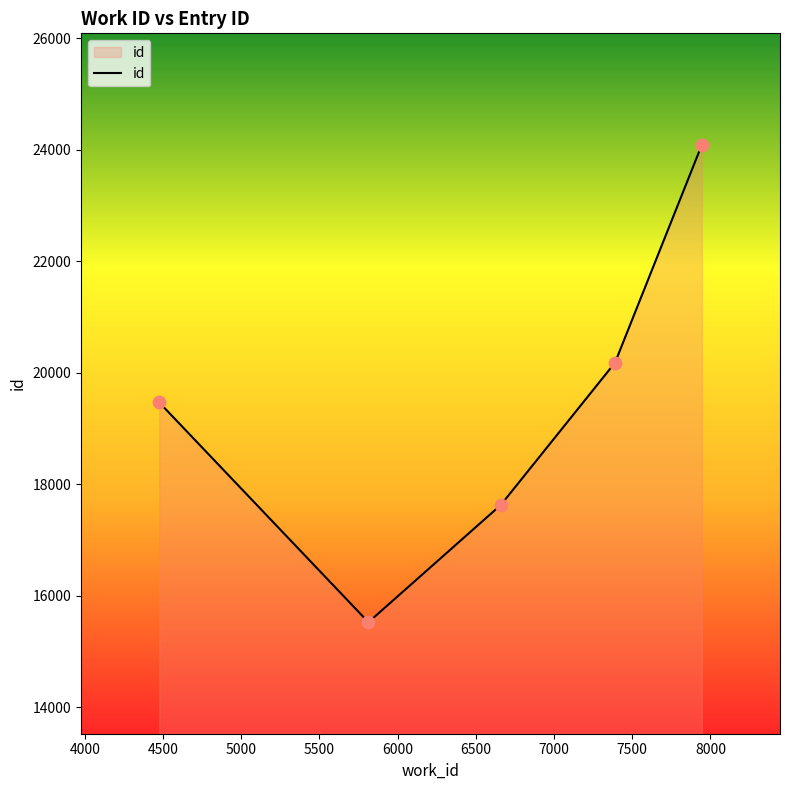

What is the smallest value displayed?

15524